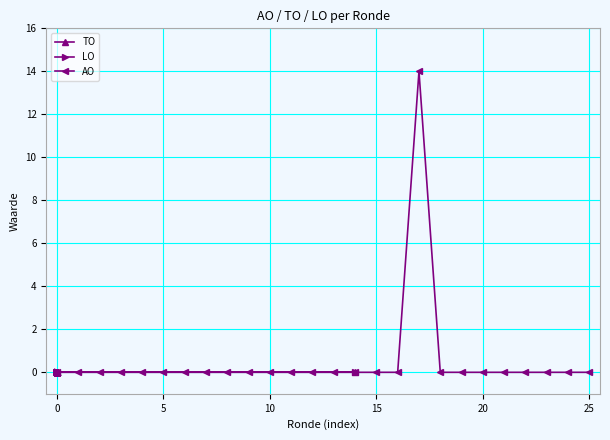

How many data points does each series have?

26